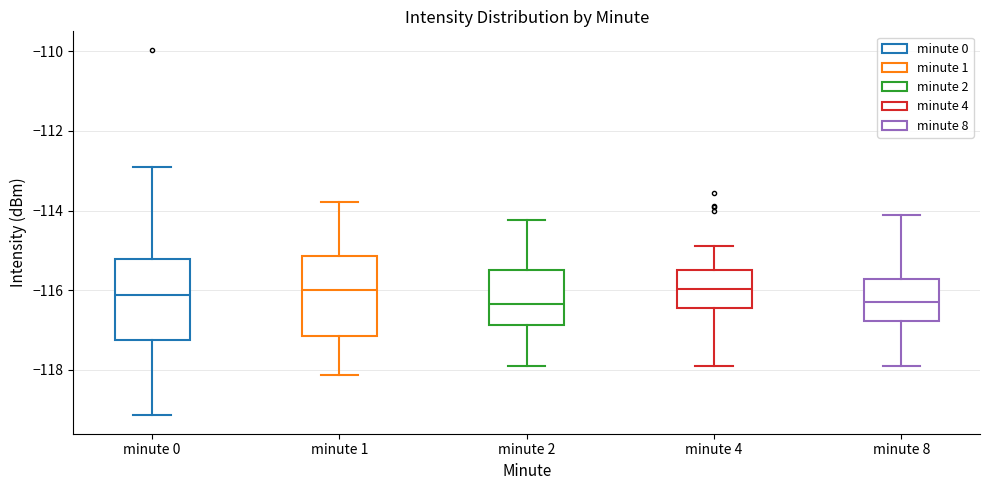

Reading left to right, read every box against the y-axis: the position of its median line, the range the box covers, and the ends of its whiskers. The values are not printed on the chart, so give them approximately, as read against the axis.

minute 0: median -116.2, box -117.2 to -115.2, whiskers -119.2 to -113.0
minute 1: median -116.0, box -117.2 to -115.2, whiskers -118.2 to -113.8
minute 2: median -116.4, box -116.8 to -115.4, whiskers -118.0 to -114.2
minute 4: median -116.0, box -116.4 to -115.4, whiskers -118.0 to -114.8
minute 8: median -116.2, box -116.8 to -115.8, whiskers -118.0 to -114.2